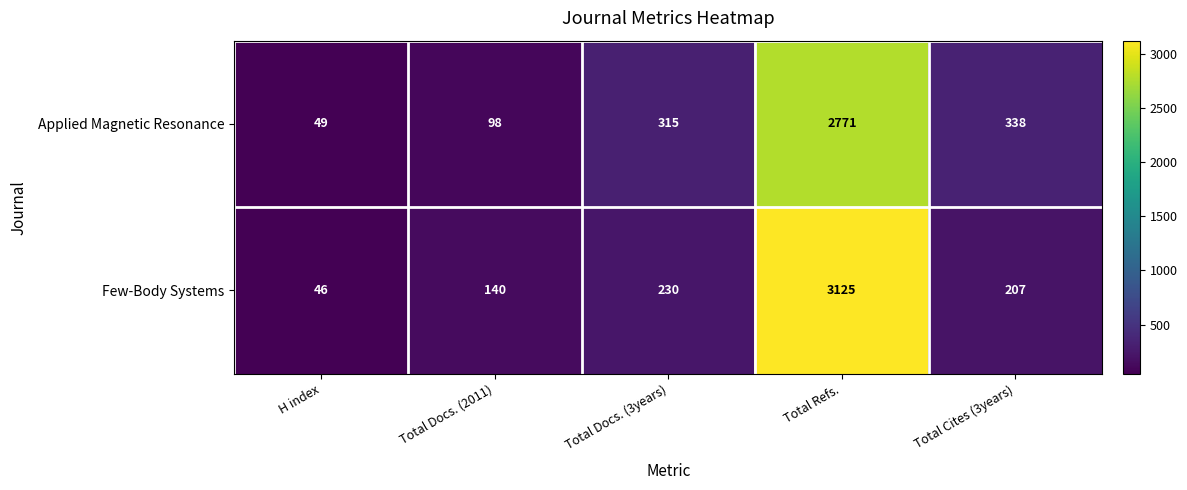

At Total Docs. (2011), list the series in order from smallest to largest.

Applied Magnetic Resonance, Few-Body Systems